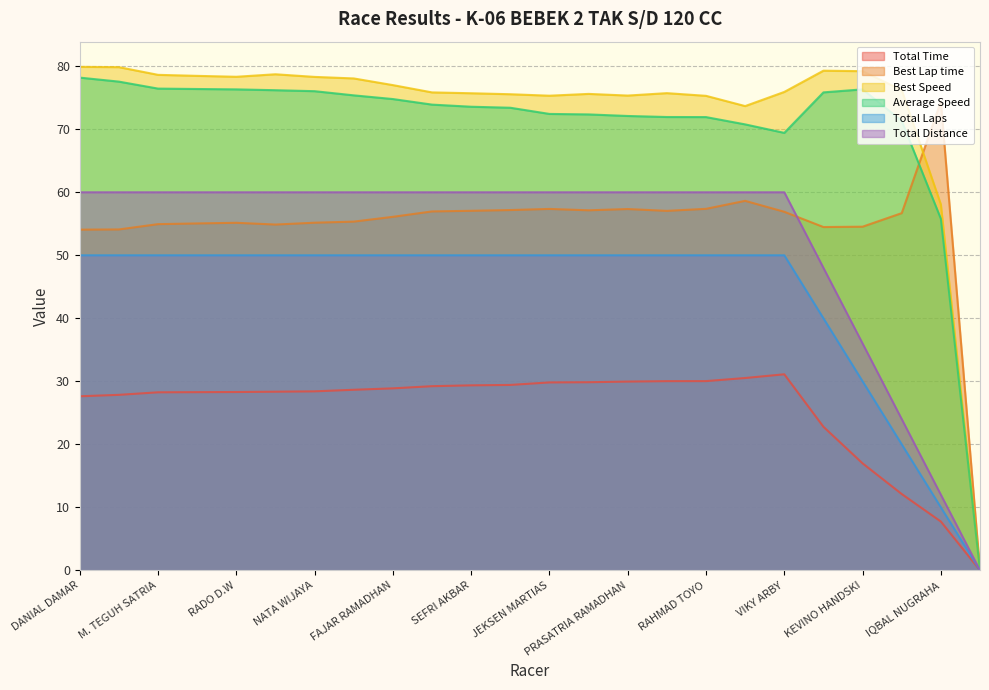

How many distinct data groups are displayed?

6